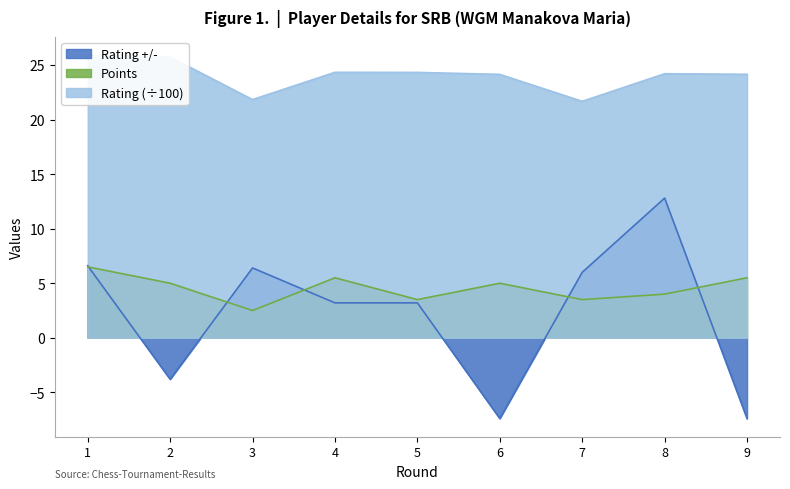

What is the sum of the Rating values at 6 and 1?

50.0